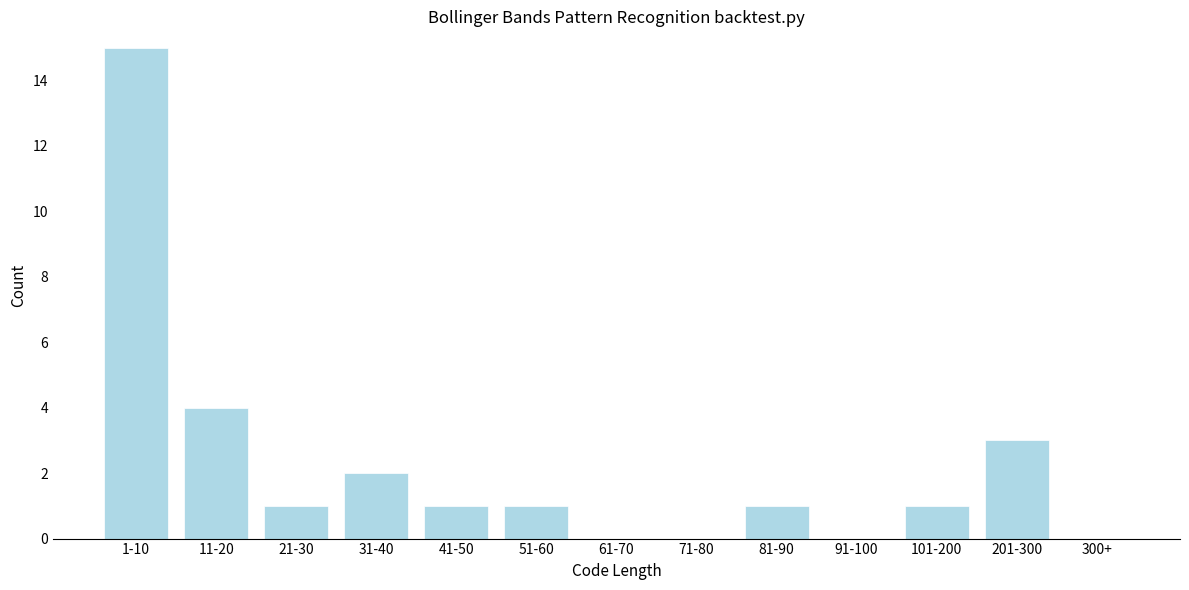

Reading left to right, list all the values displayed in this chart.

1-10=15	11-20=4	21-30=1	31-40=2	41-50=1	51-60=1	61-70=0	71-80=0	81-90=1	91-100=0	101-200=1	201-300=3	300+=0